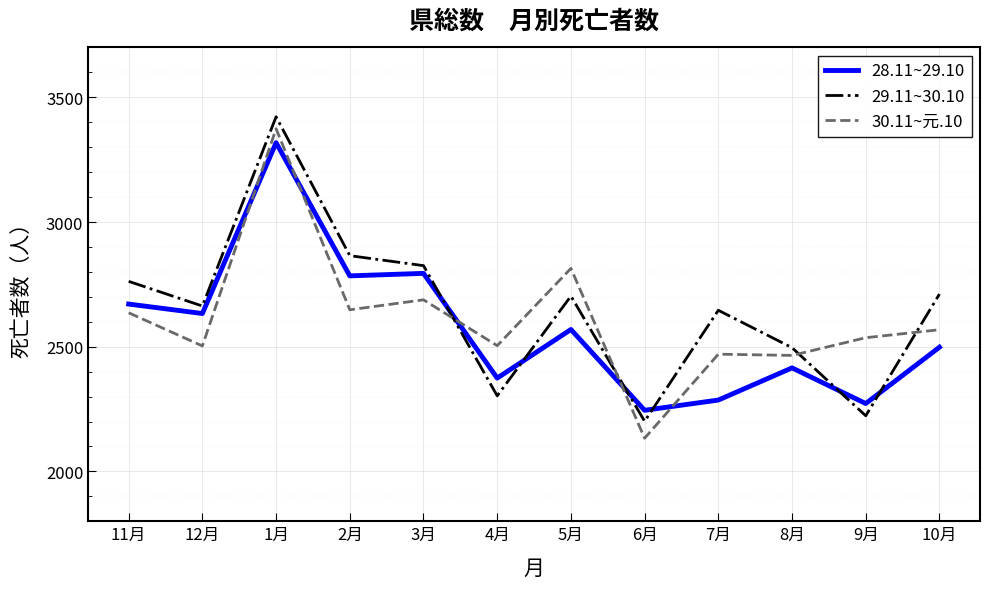

Between 1月 and 3月, which series saw the biggest shift?

30.11~元.10